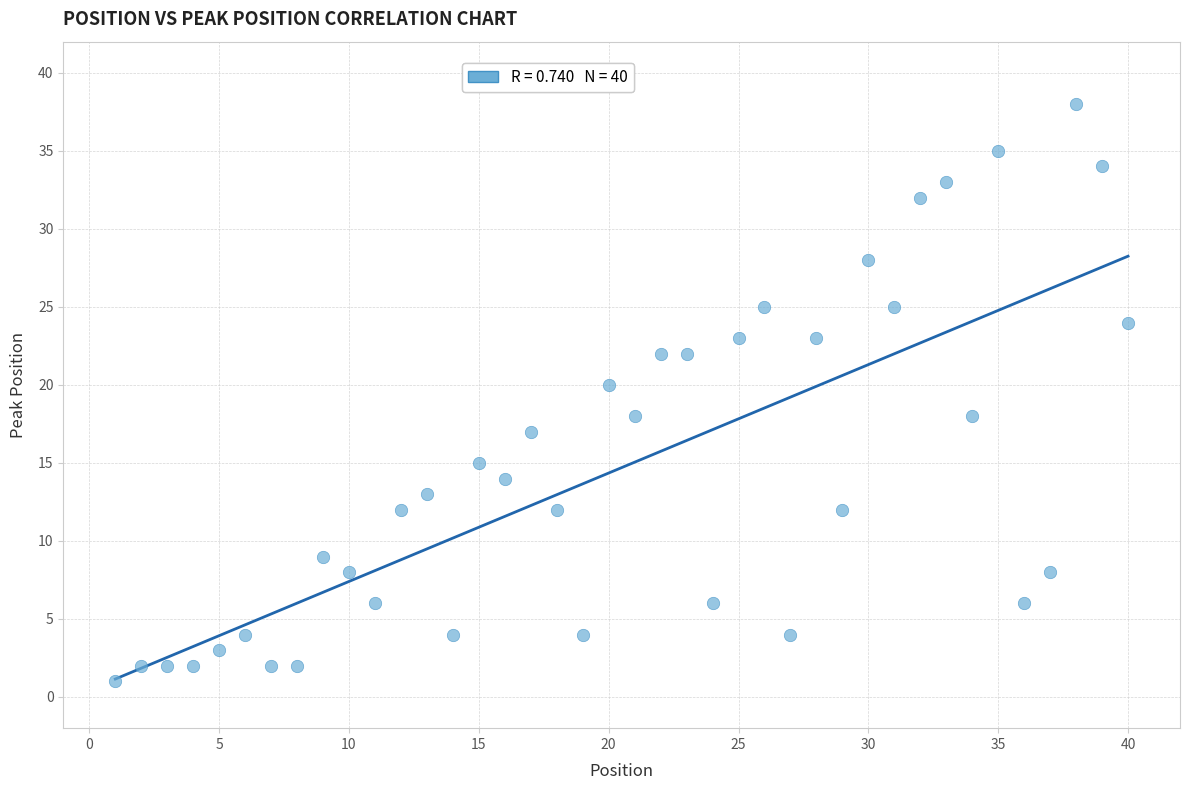

What is the range of Y values (max minus min)?

37